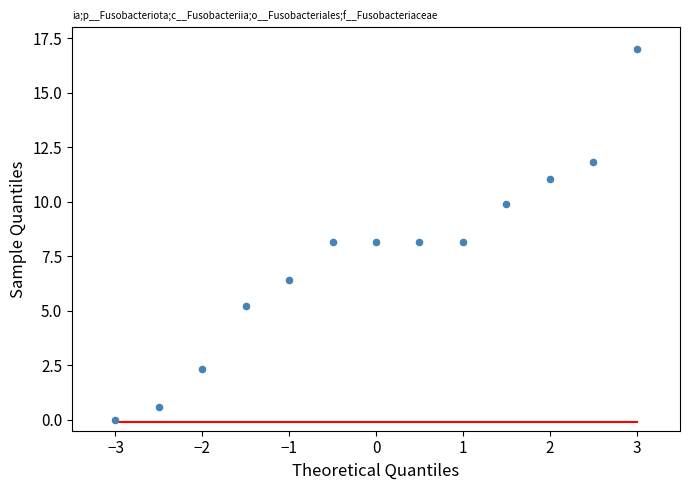

What is the range of X values (max minus min)?

6.0